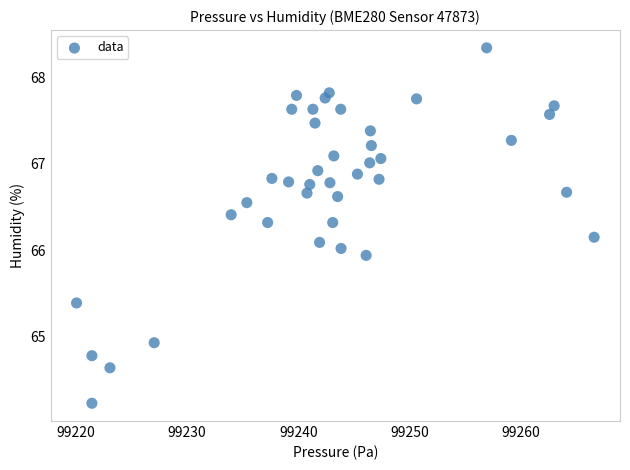

What is the range of Y values (max minus min)?

4.1